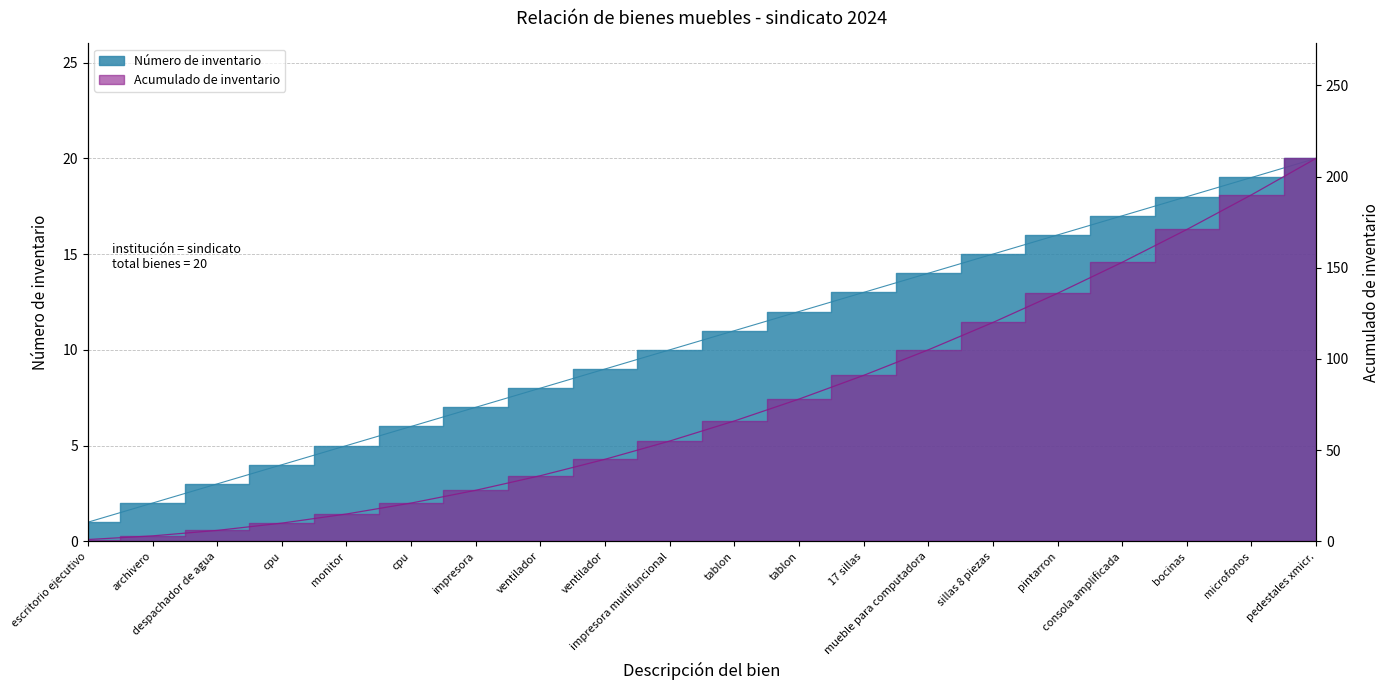

Which series has the widest spread of values?

Acumulado de inventario